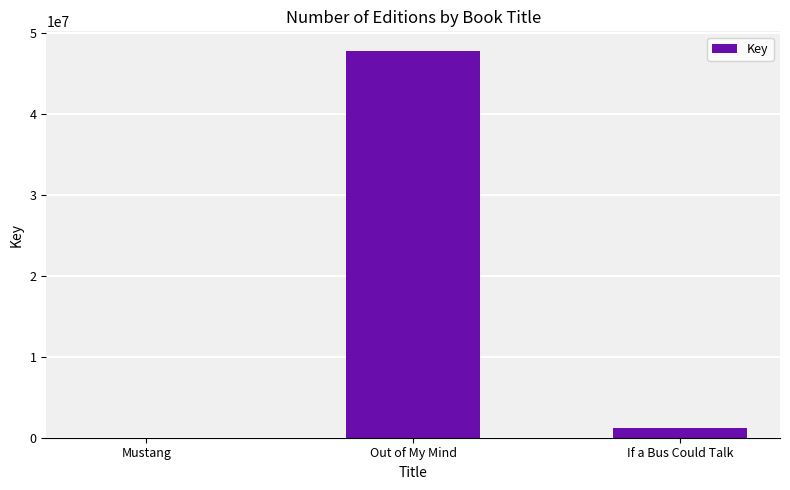

Count the number of data series in this chart.

1